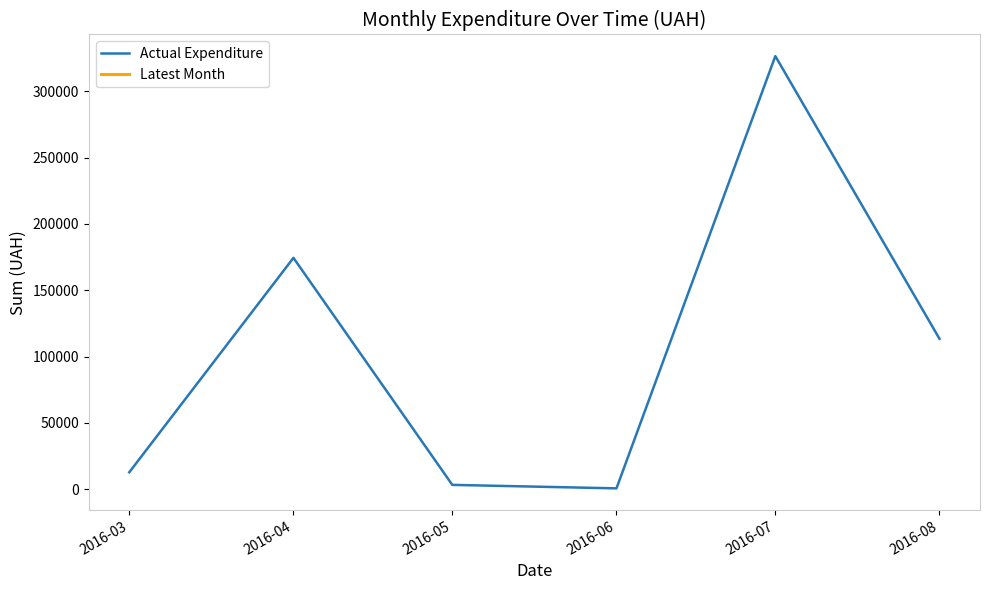

Is it true that the value at 2016-06 is 804.0?

False